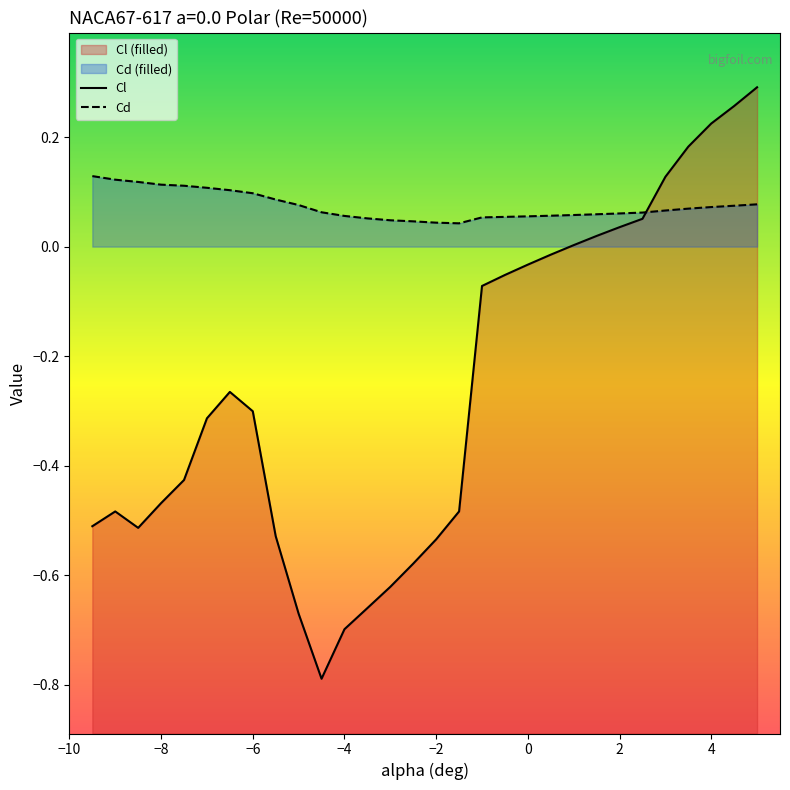

Reading left to right, transcribe all the data shown in this chart.

Cl: -9.5=-0.5	-9.0=-0.5	-8.5=-0.5	-8.0=-0.5	-7.5=-0.4	-7.0=-0.3	-6.5=-0.3	-6.0=-0.3	-5.5=-0.5	-5.0=-0.7	-4.5=-0.8	-4.0=-0.7	-3.5=-0.7	-3.0=-0.6	-2.5=-0.6	-2.0=-0.5	-1.5=-0.5	-1.0=-0.1	-0.5=-0.1	0.0=-0.0	0.5=-0.0	1.0=0.0	1.5=0.0	2.0=0.0	2.5=0.1	3.0=0.1	3.5=0.2	4.0=0.2	4.5=0.3	5.0=0.3
Cd: -9.5=0.1	-9.0=0.1	-8.5=0.1	-8.0=0.1	-7.5=0.1	-7.0=0.1	-6.5=0.1	-6.0=0.1	-5.5=0.1	-5.0=0.1	-4.5=0.1	-4.0=0.1	-3.5=0.1	-3.0=0.0	-2.5=0.0	-2.0=0.0	-1.5=0.0	-1.0=0.1	-0.5=0.1	0.0=0.1	0.5=0.1	1.0=0.1	1.5=0.1	2.0=0.1	2.5=0.1	3.0=0.1	3.5=0.1	4.0=0.1	4.5=0.1	5.0=0.1